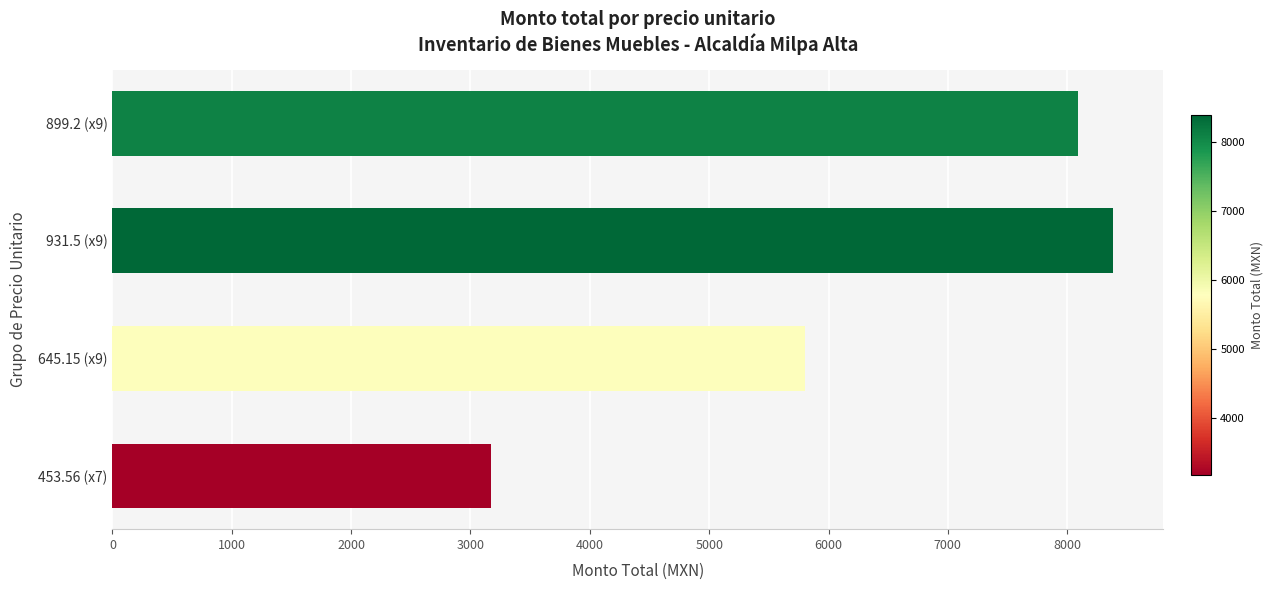

How many data points are less than 8092?

2